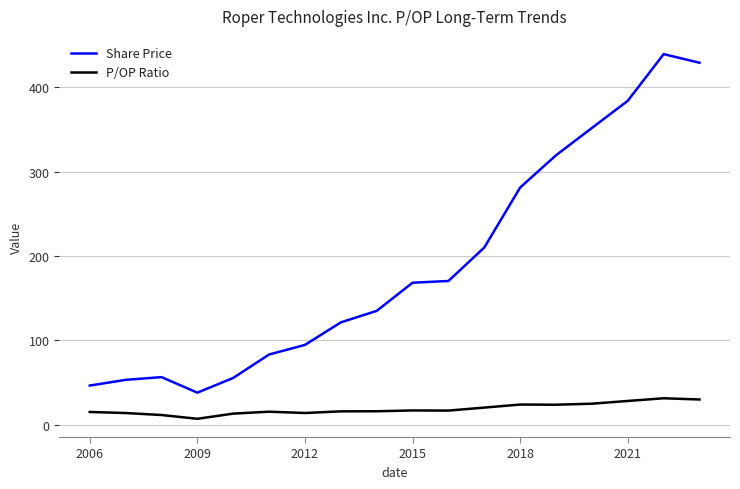

Which series has the largest total across all categories?

Share Price